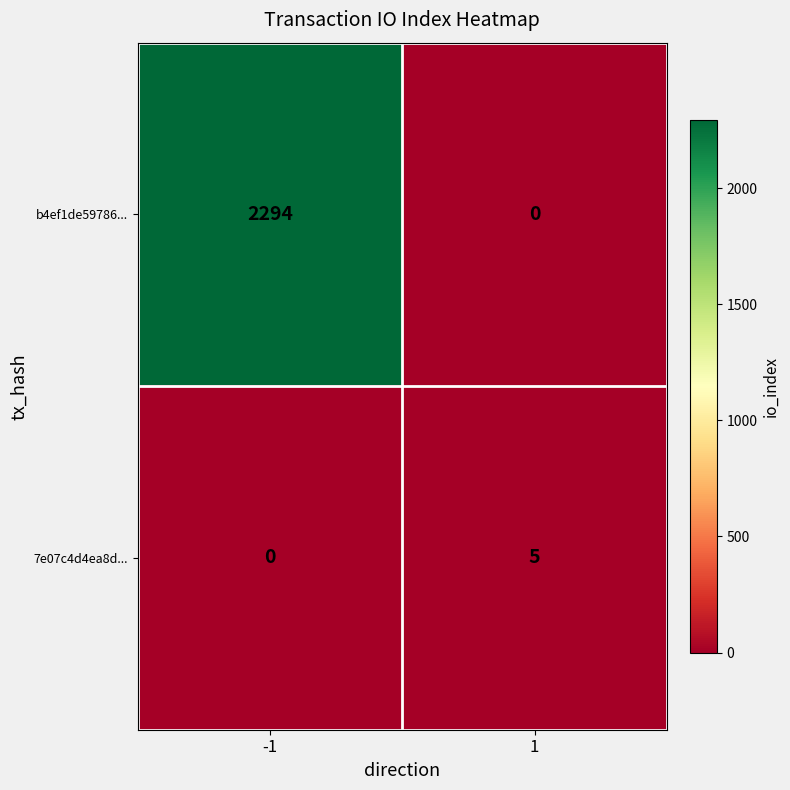

How many values in 7e07c4d4ea8d... are above zero?

1